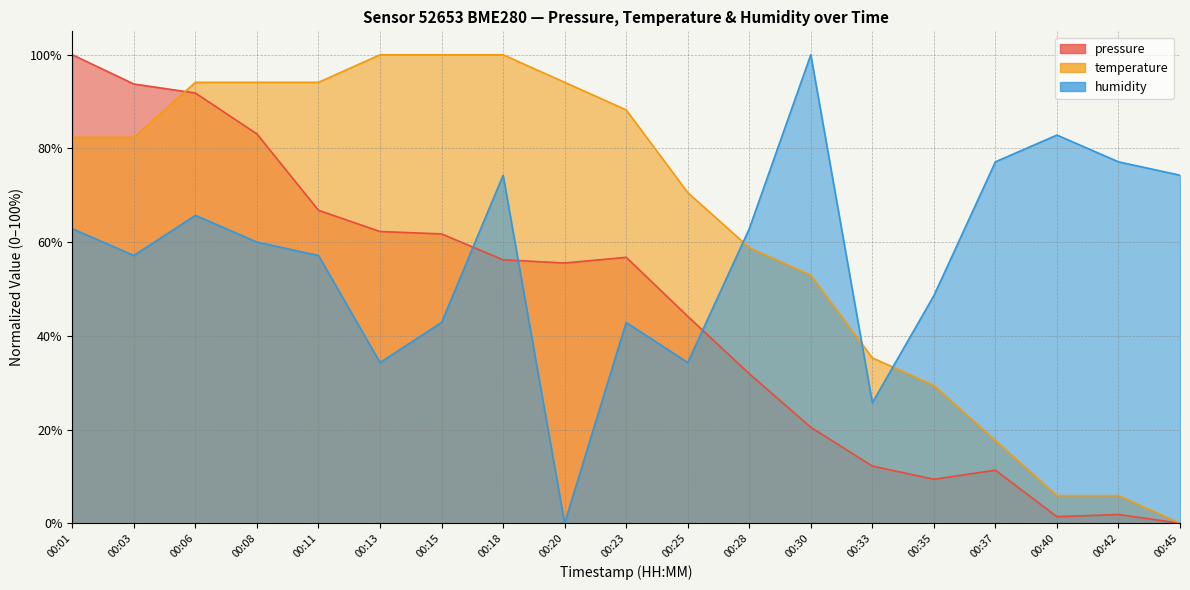

What is the sum of all temperature values?

1205.9